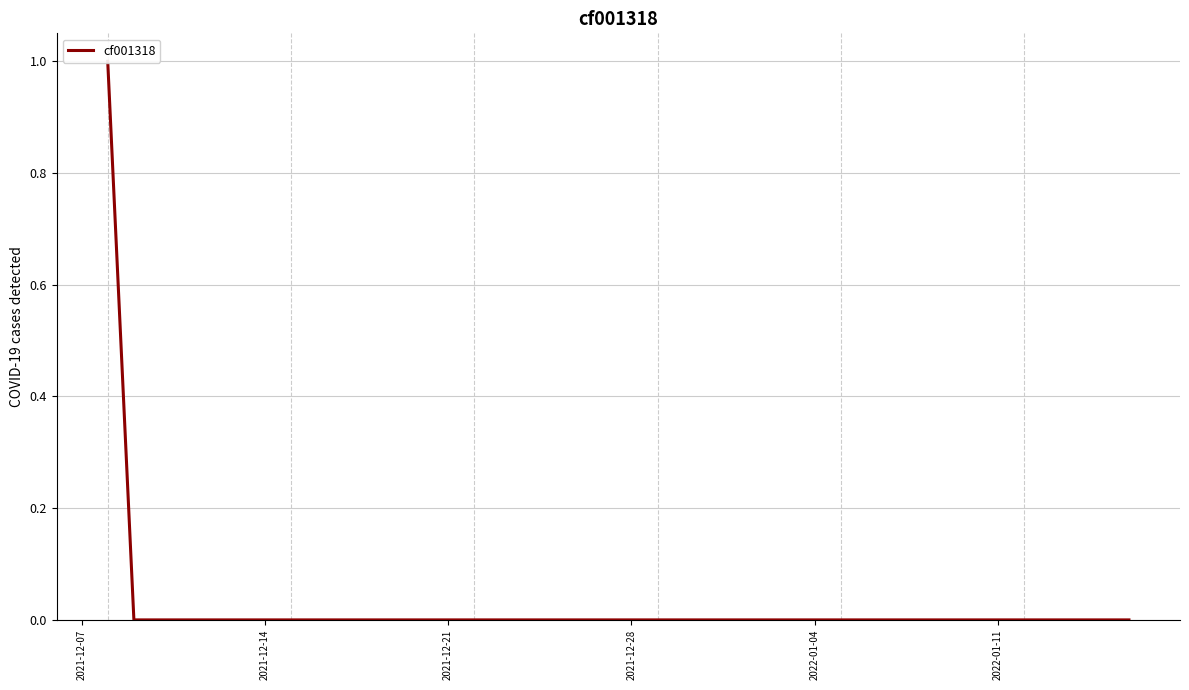

True or false: the data shows 0 at 2021-12-28.

True